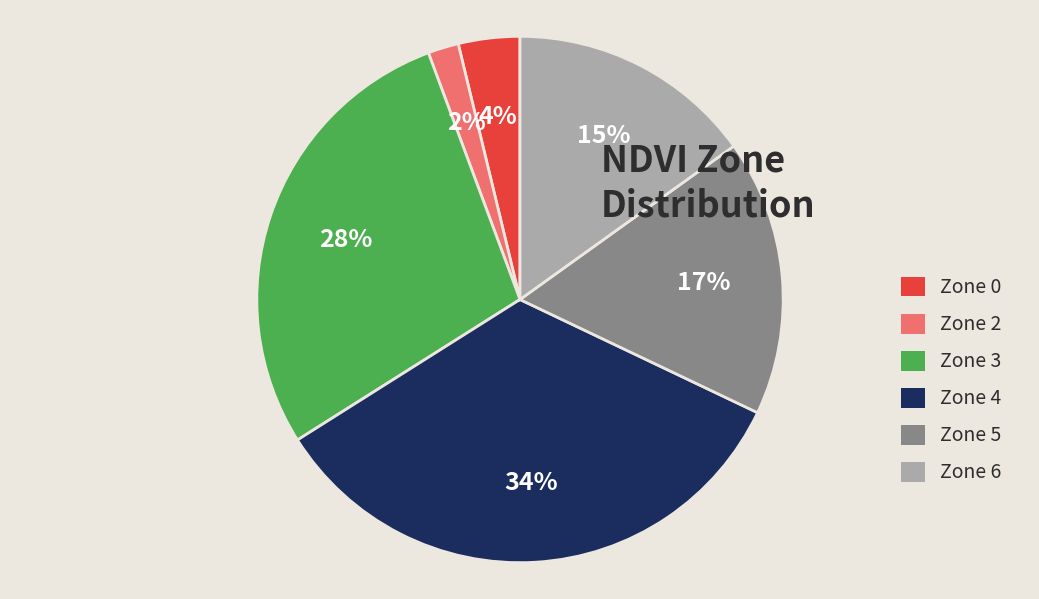

Does Zone 4 account for over 50% of the chart?

No